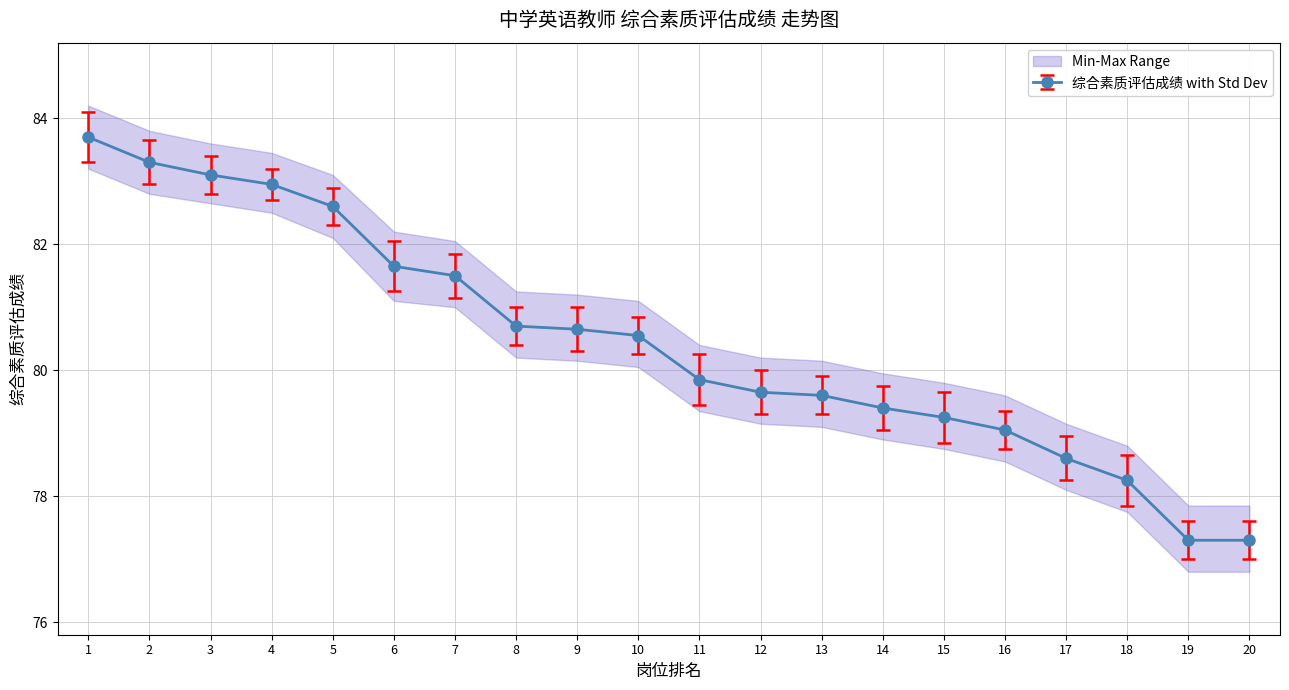

What is the difference between the second highest and minimum values in the 综合素质评估成绩 series?

6.0